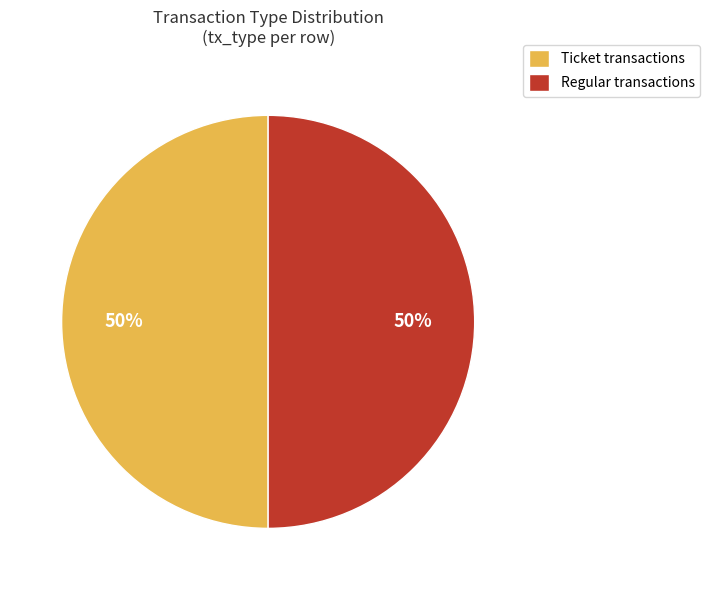

Approximately how many times larger is the value at Ticket transactions compared to Regular transactions?

1.0